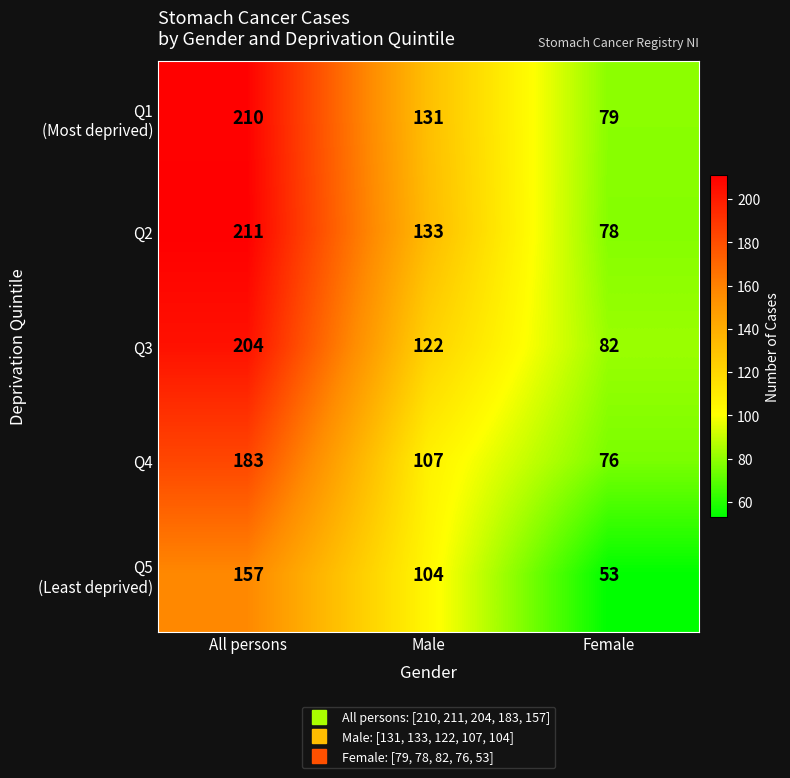

How many distinct data groups are displayed?

5